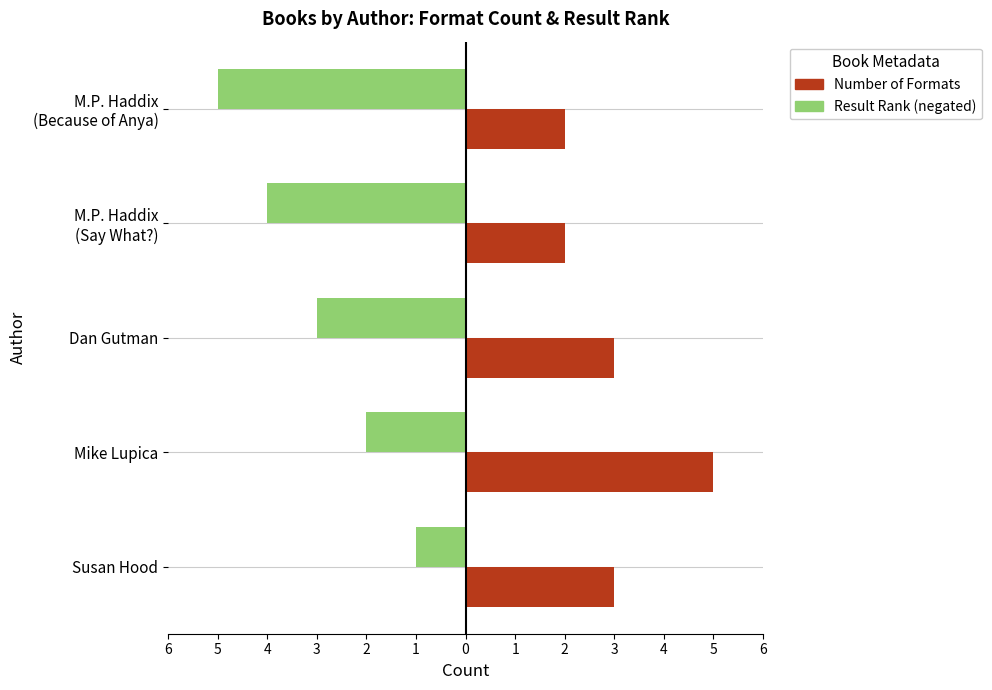

What is the difference between the maximum and minimum values in the Number of Formats series?

3